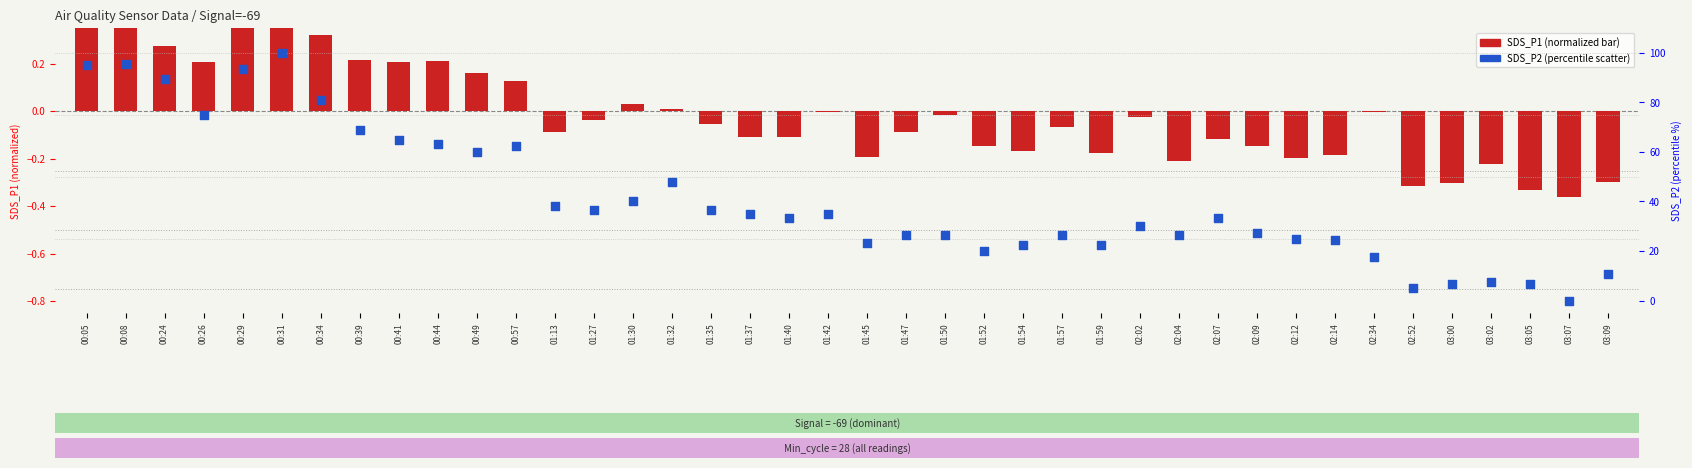

What are all the series names shown in the legend?

SDS_P1 (normalized), SDS_P2 (percentile)